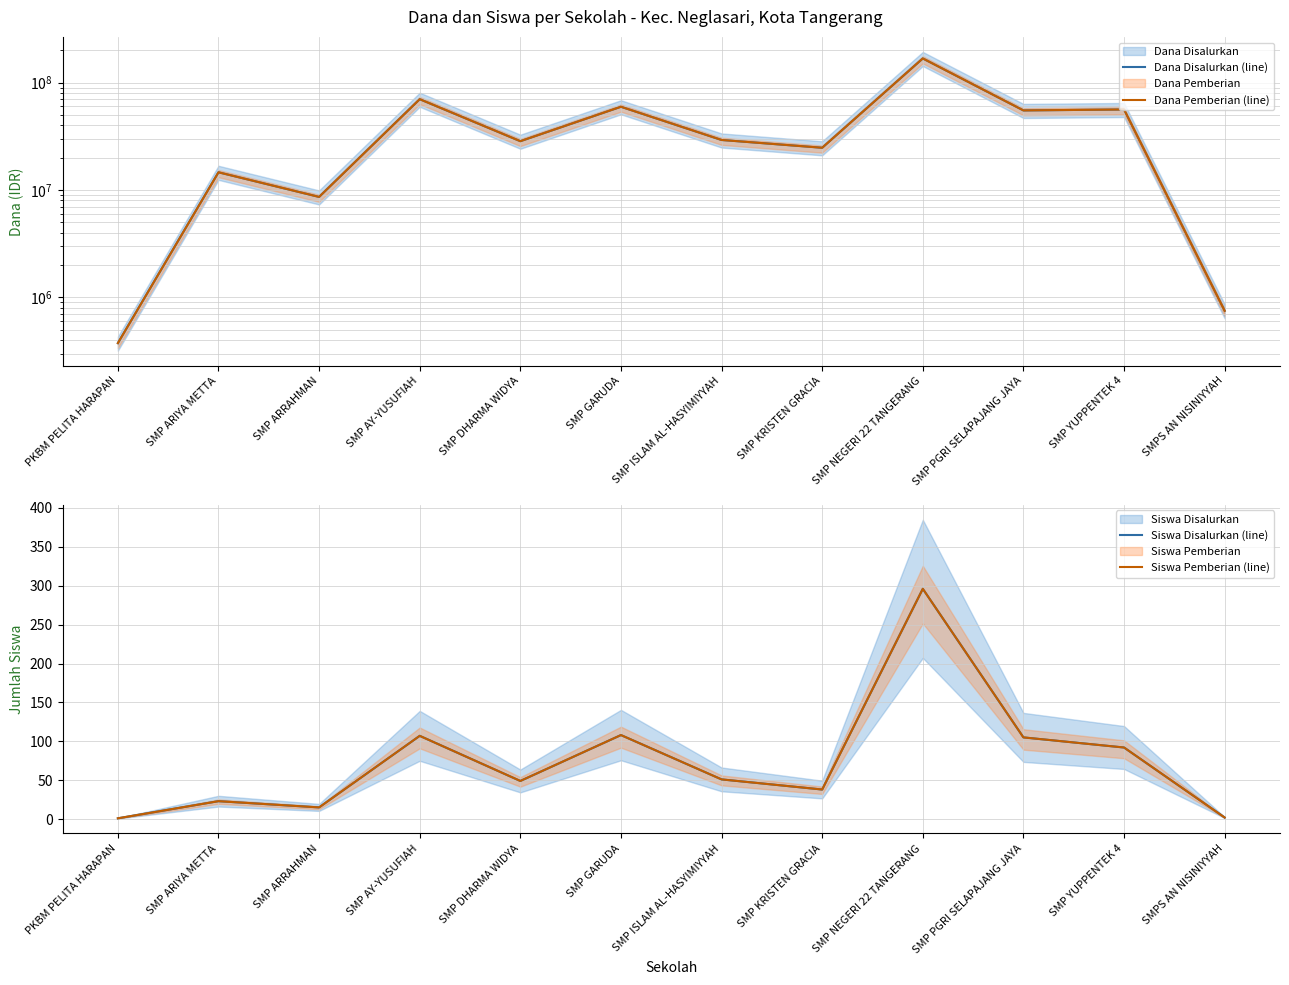

At which category is the sum across all series the highest?

SMP NEGERI 22 TANGERANG